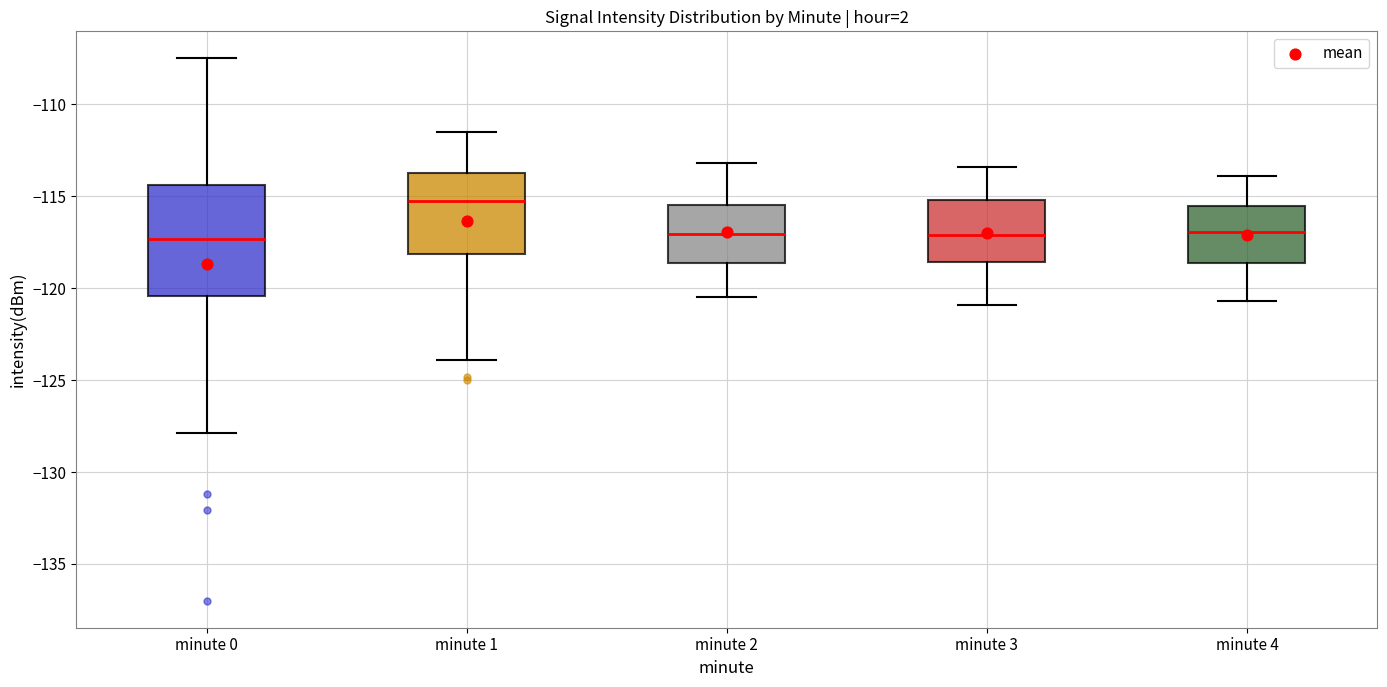

Comparing the boxes themselves (not the whiskers), which one is the tallest?

minute 0